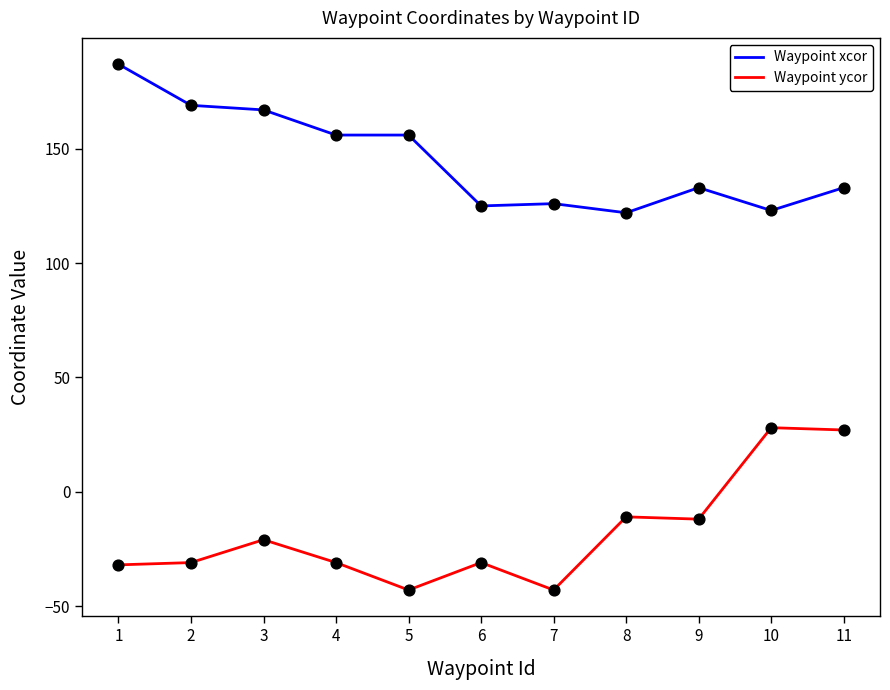

What are all the series names shown in the legend?

Waypoint xcor, Waypoint ycor